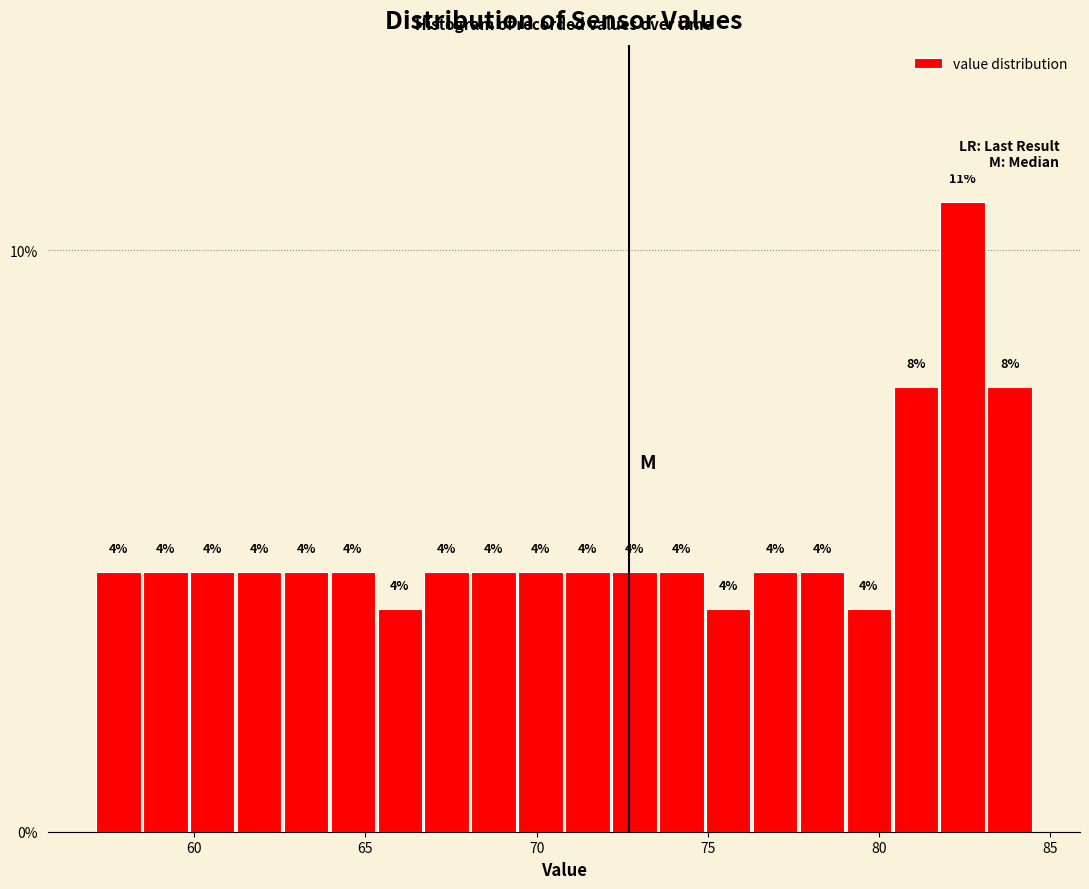

Read against the x-axis, roughly where is the centre of the tallest bar?

82.5